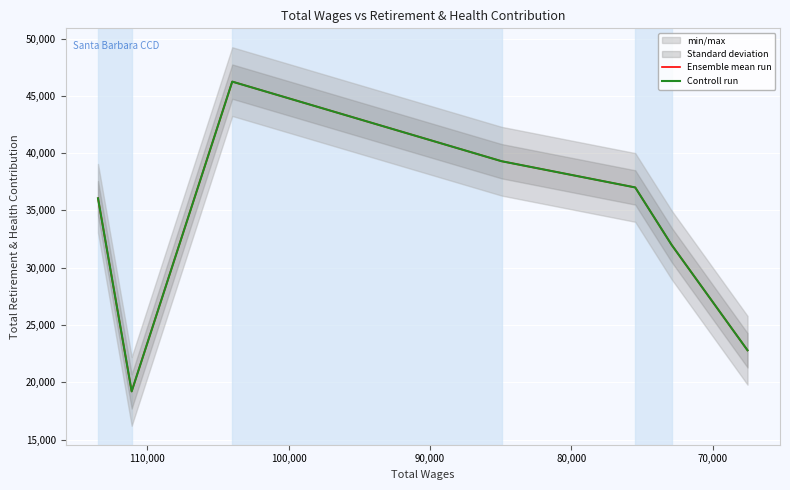

List the series in order of their peak value, highest first.

Ensemble mean run, Controll run